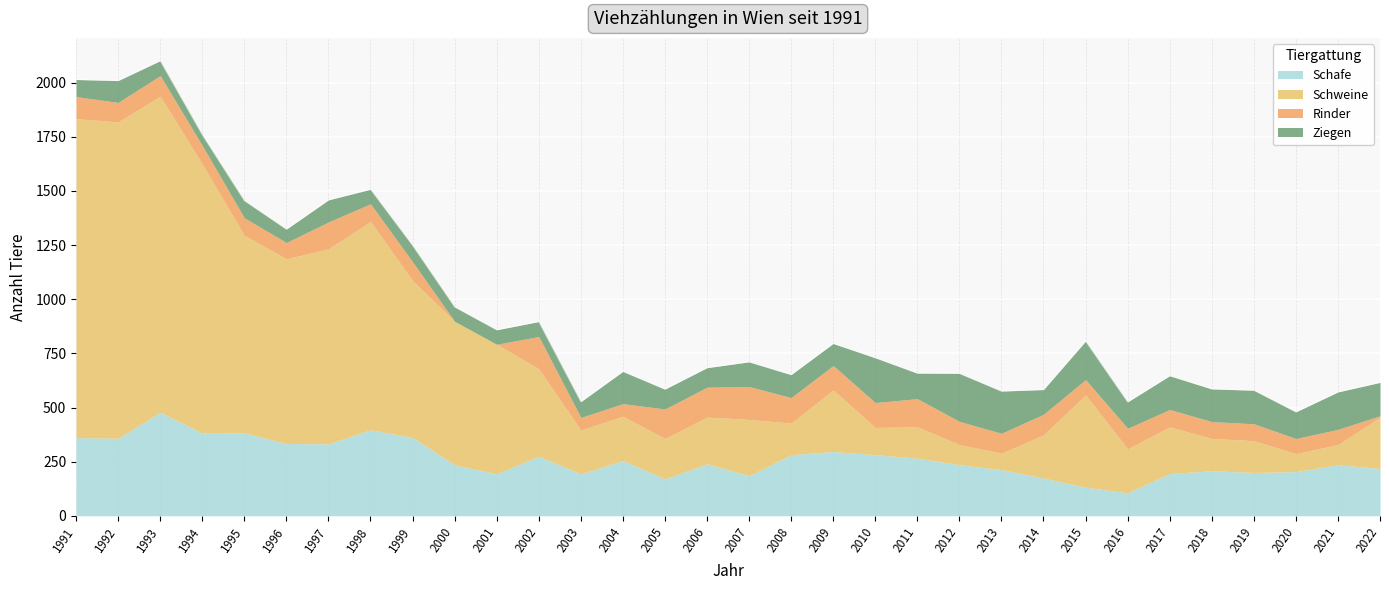

What is the sum of the Schweine values at 2010 and 2020?

209